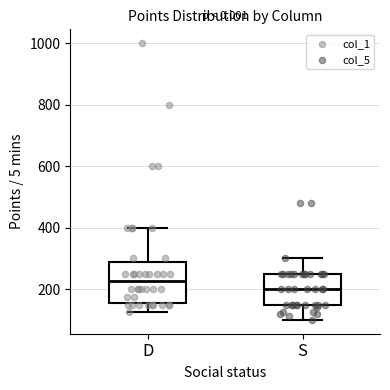

Comparing the boxes themselves (not the whiskers), which one is the tallest?

D